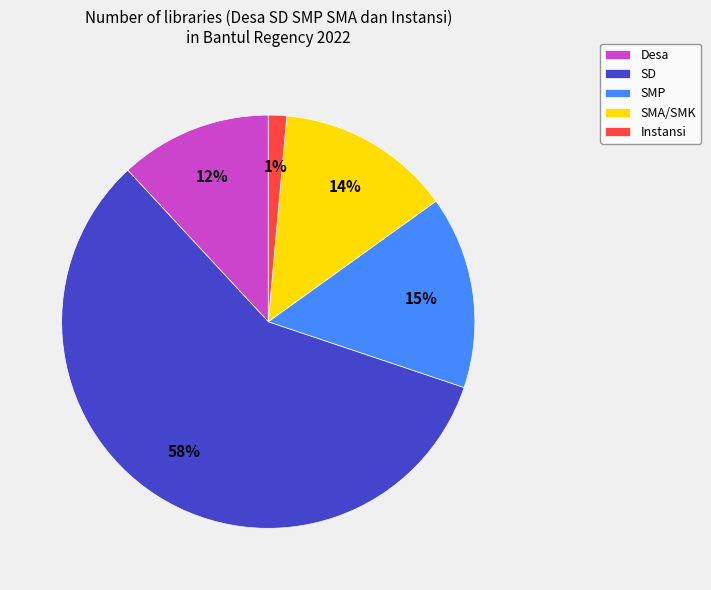

Rank the categories by value from lowest to highest.

Instansi, Desa, SMA/SMK, SMP, SD